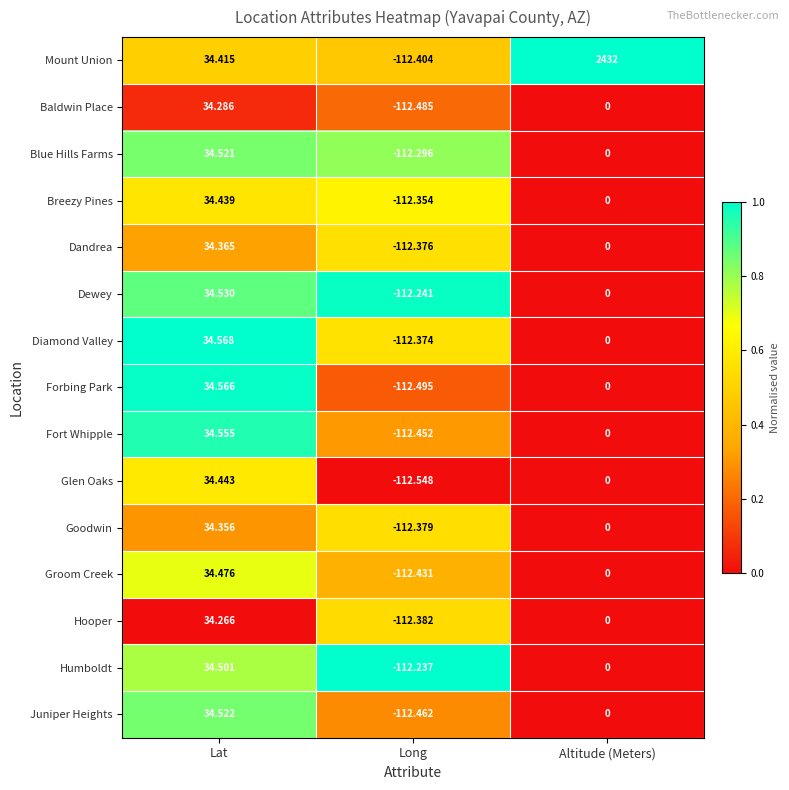

At which category does the chart reach its peak across all series?

Altitude (Meters)